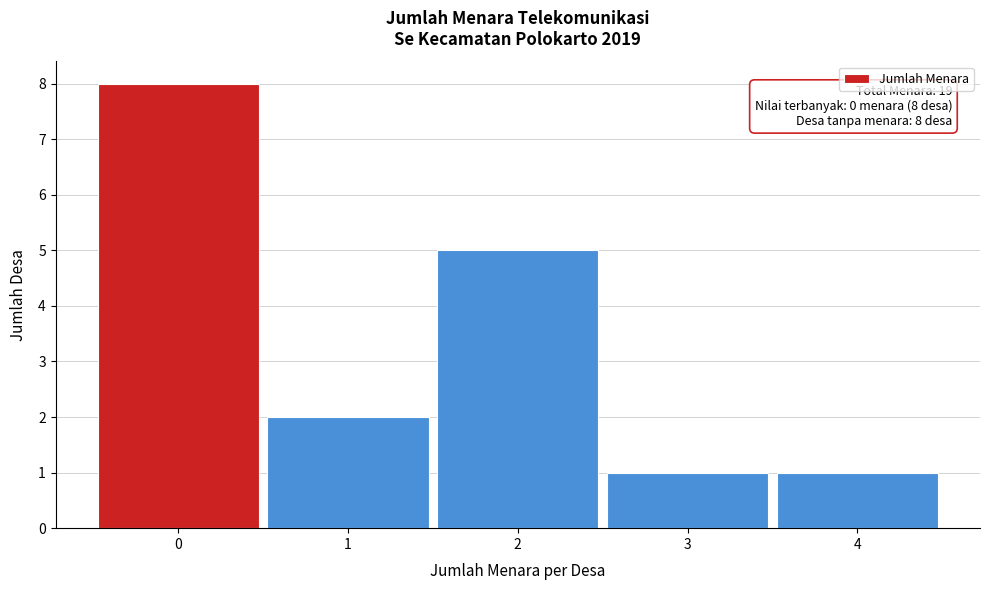

Over which range of the x-axis is the bar tallest?

-0.5 to 0.5